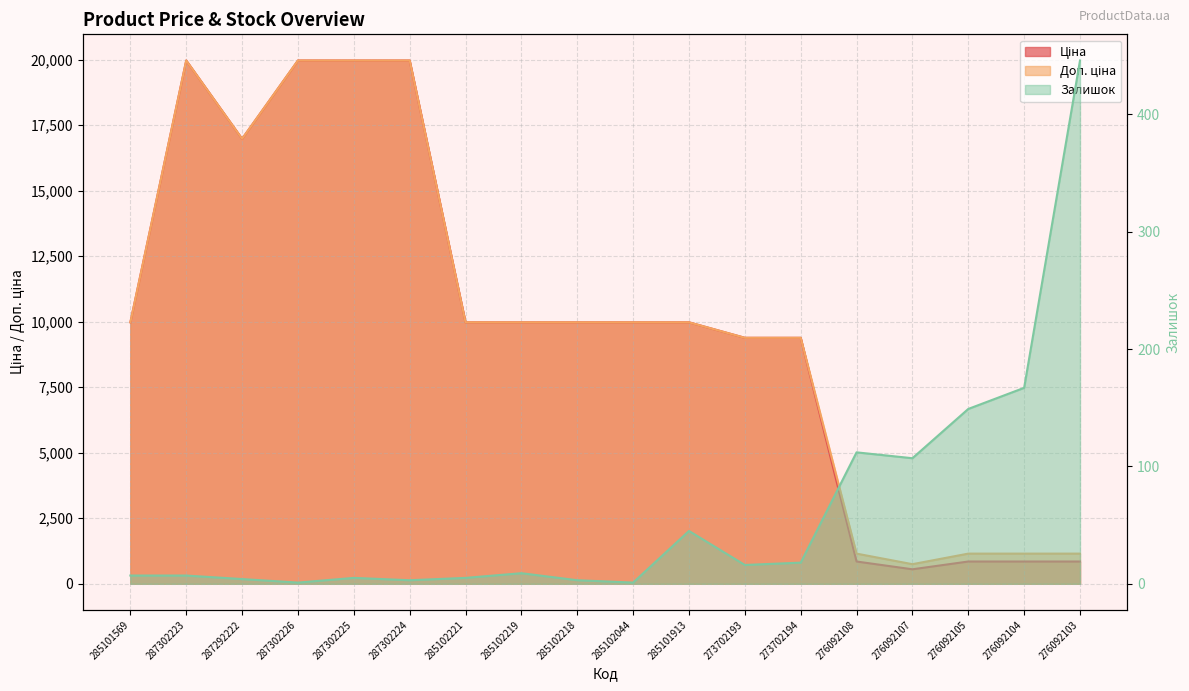

Which series has the widest spread of values?

Ціна